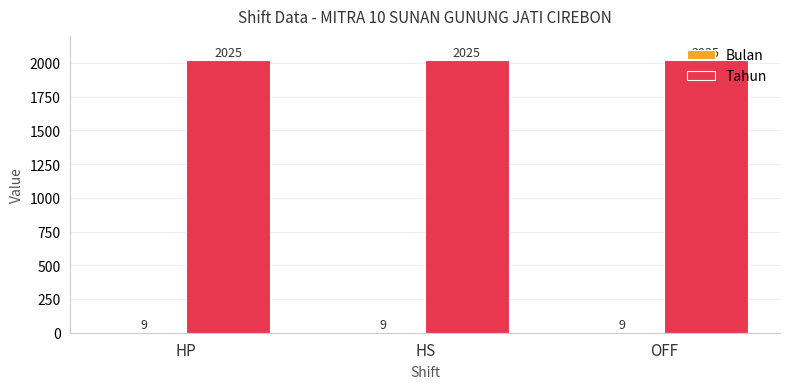

At how many categories does at least one series exceed 1037?

3